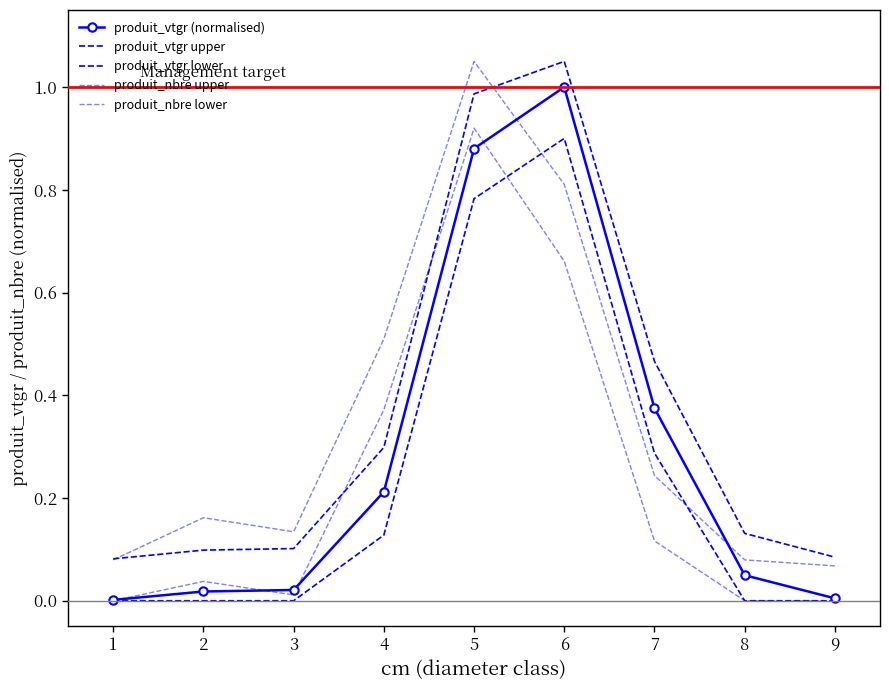

Rank the series at 1 from lowest to highest value.

produit_vtgr lower, produit_nbre lower, produit_vtgr (normalised), produit_nbre upper, produit_vtgr upper